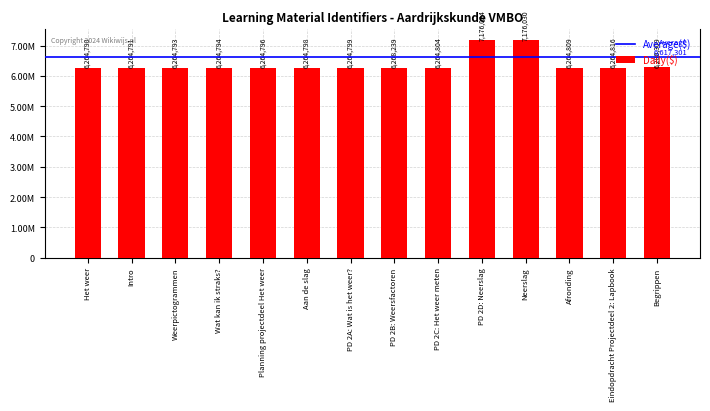

Which category has the highest value across all series?

Neerslag